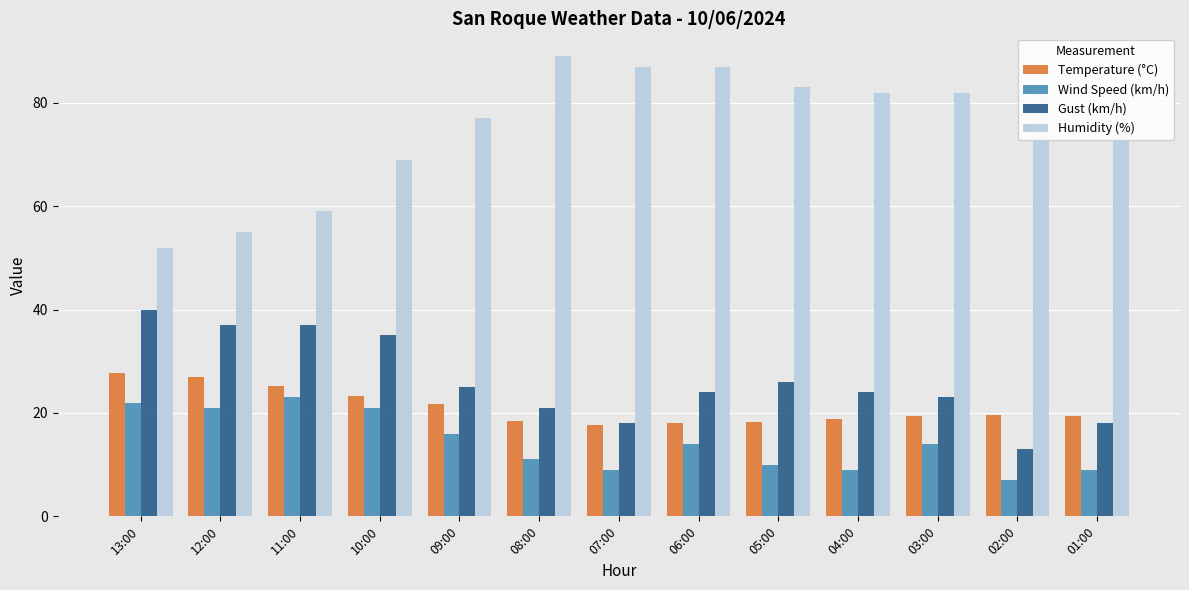

Count the number of categories in the chart.

13